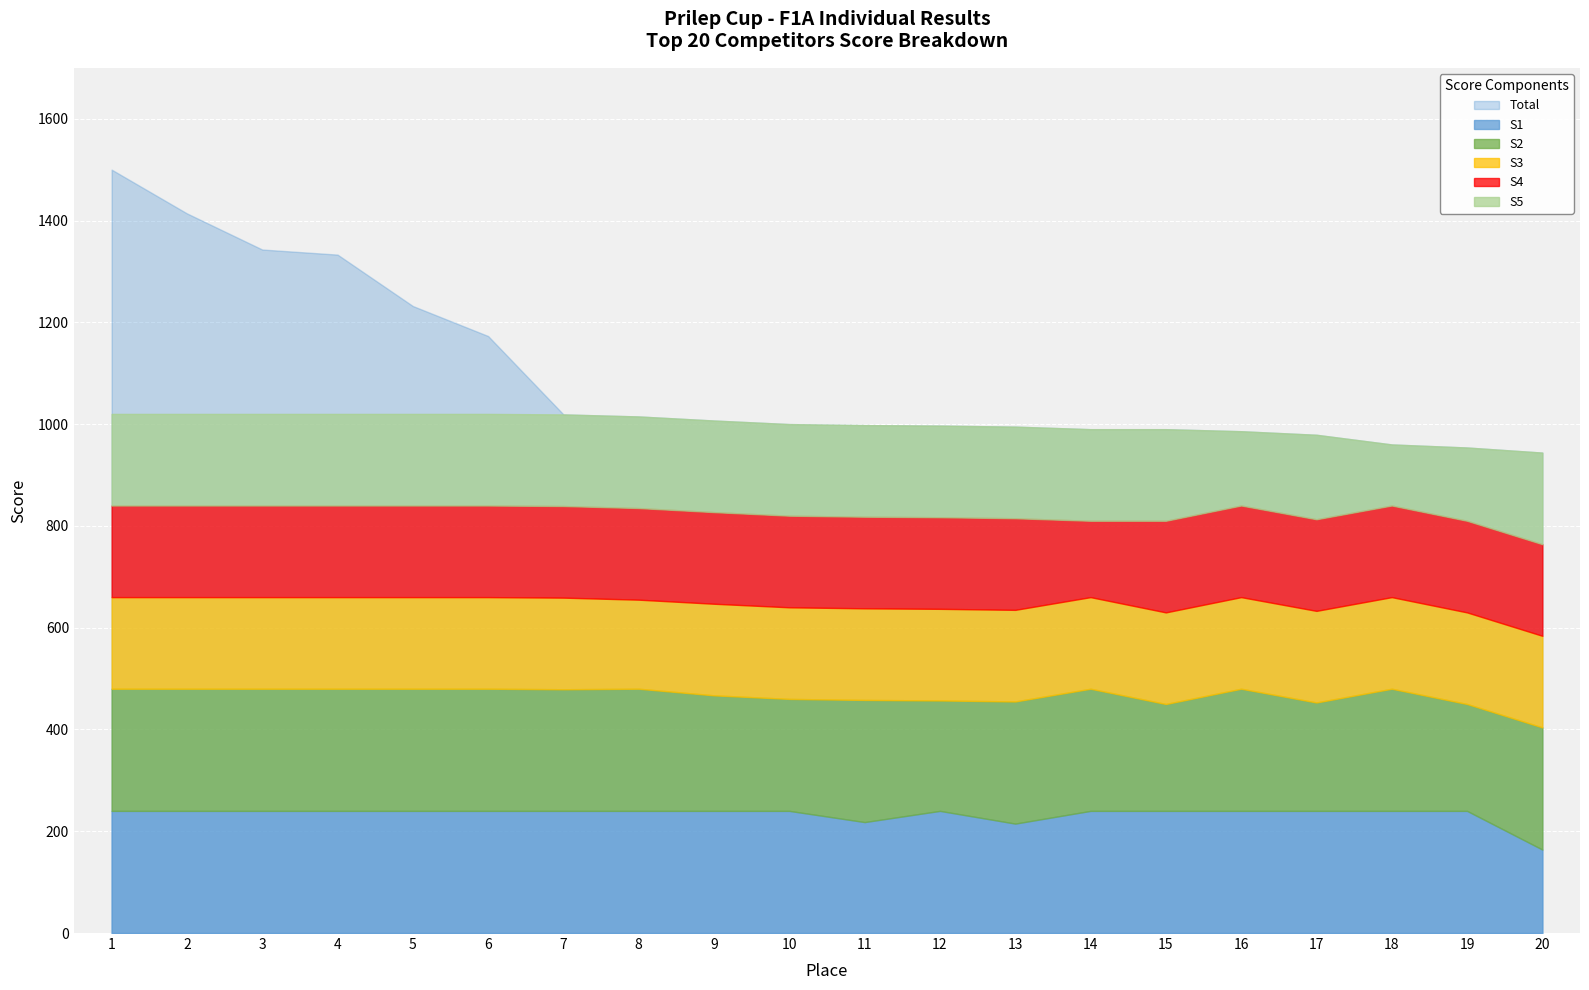

At how many categories does at least one series exceed 257?

20